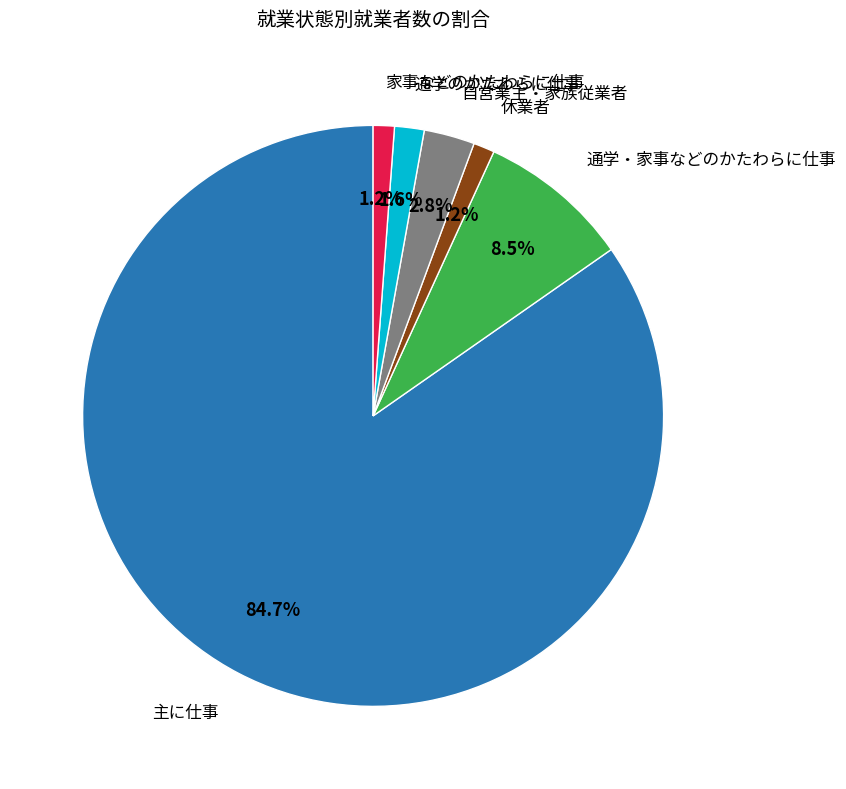

Is there a majority slice in this chart?

Yes